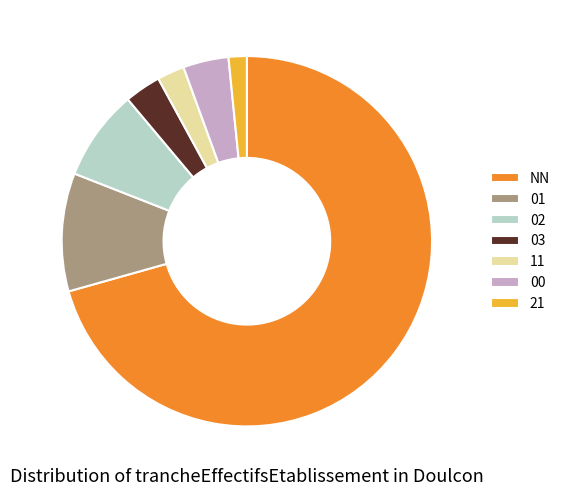

Is it true that 00 is 4% of the pie?

True